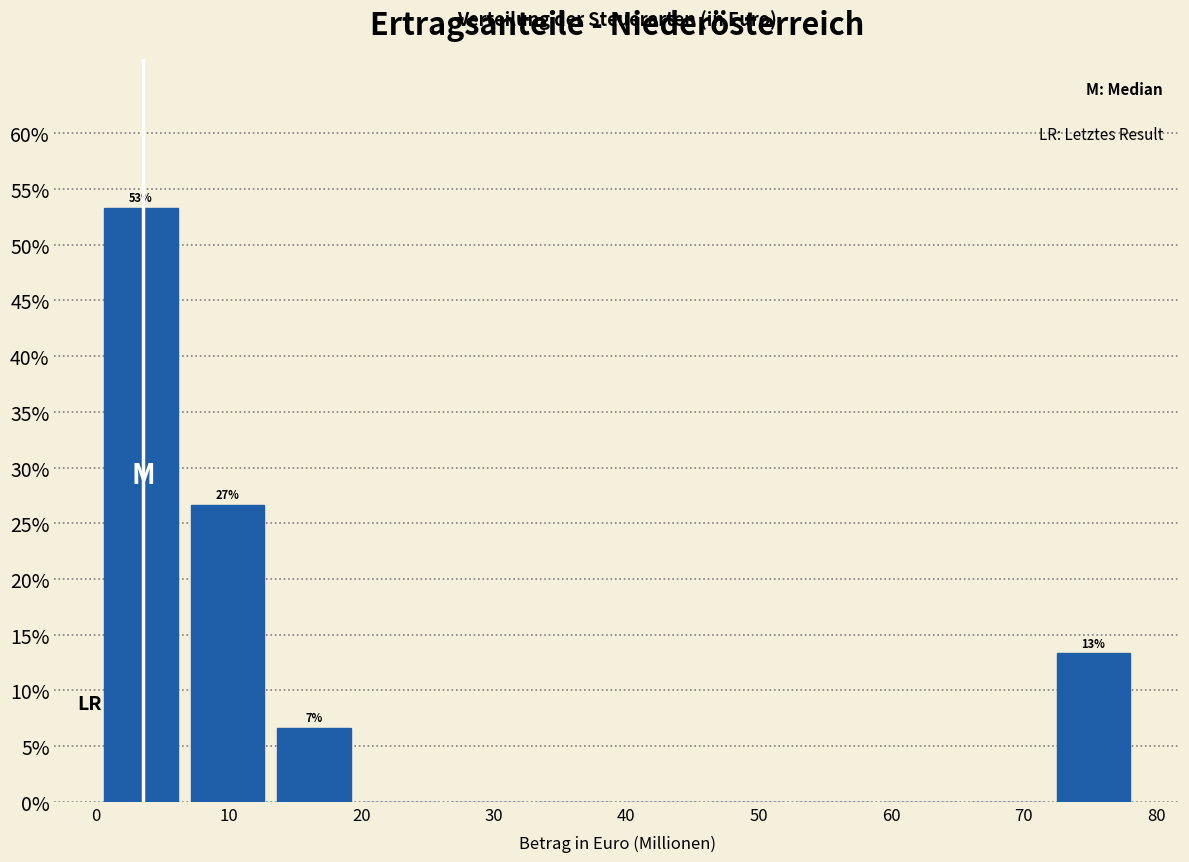

Which range on the x-axis has the tallest bar?

0 to 7